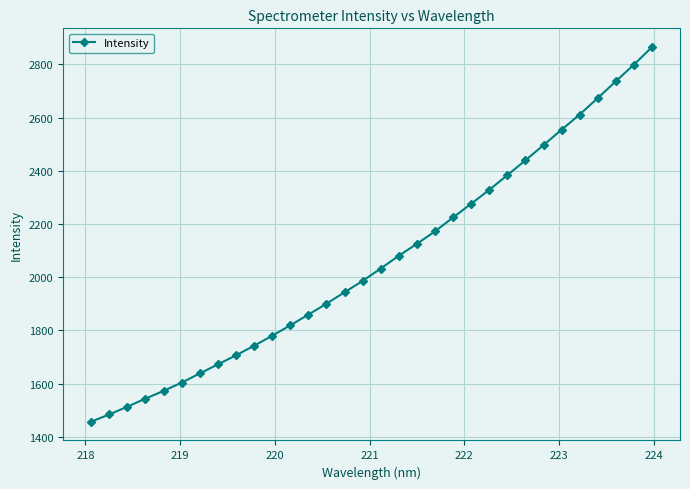

What is the difference between the second highest and second lowest values?

1314.7